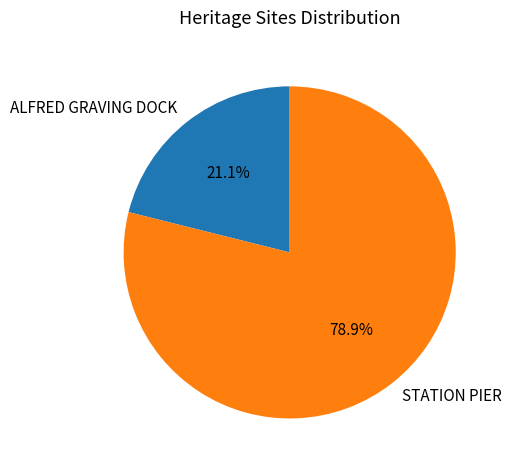

Is there any slice that represents more than half of the pie?

Yes